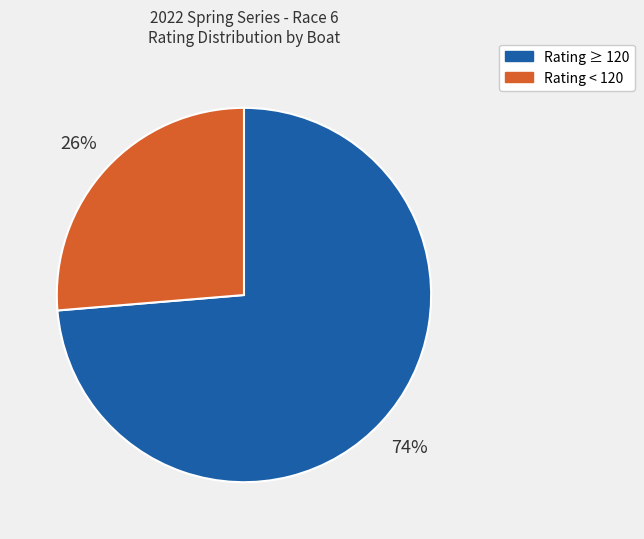

How many slices are in this pie chart?

2